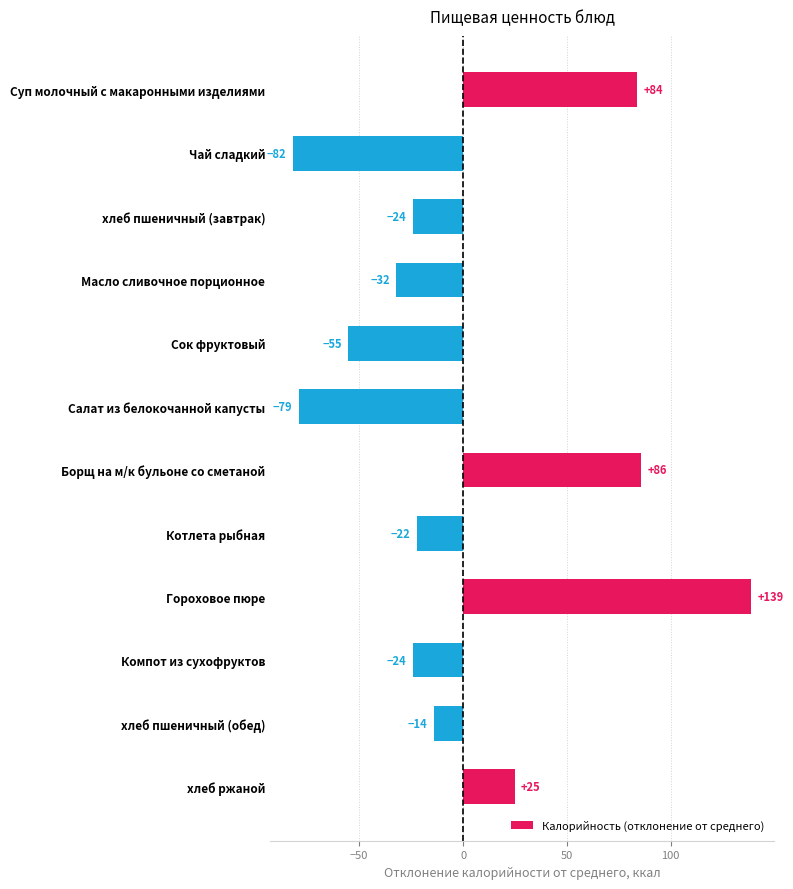

How many values exceed -22?

5